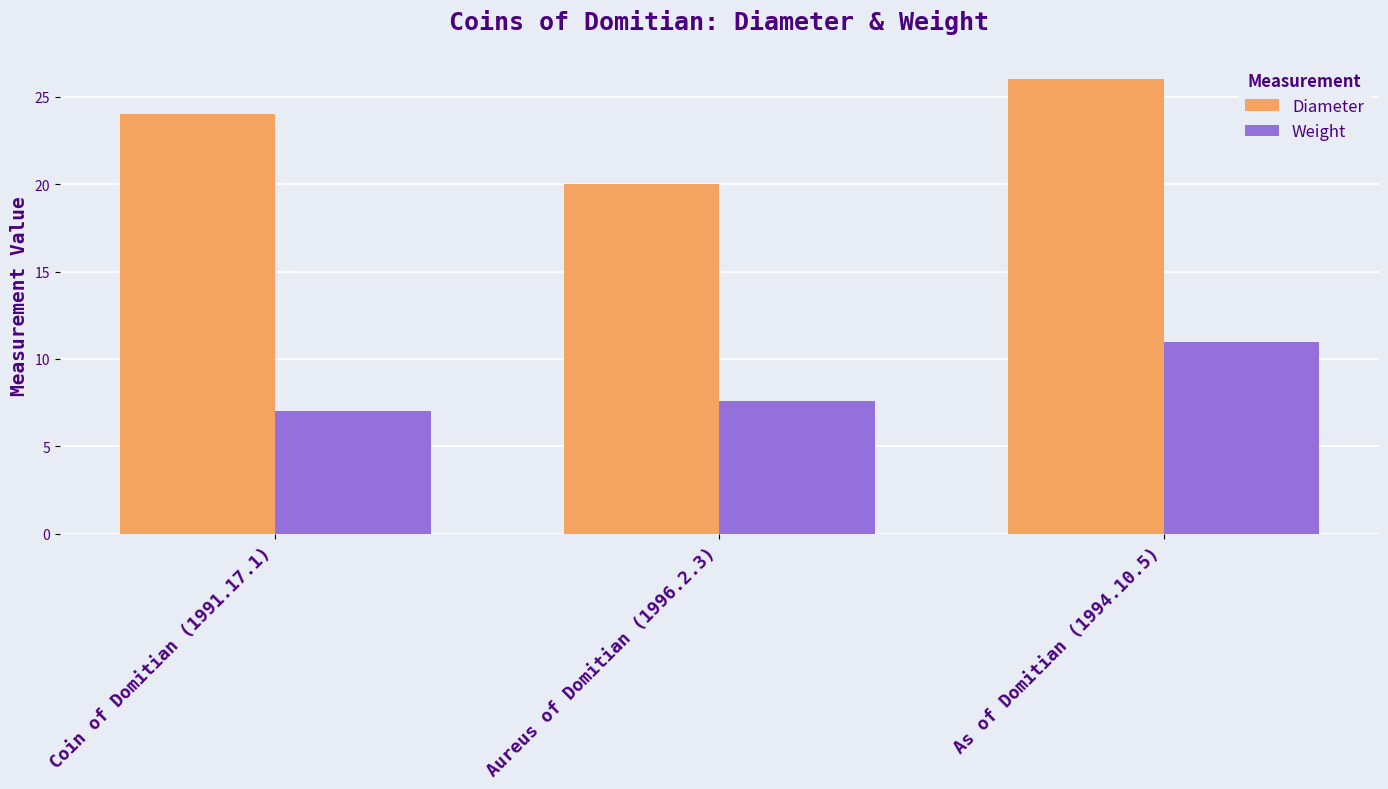

Reading left to right, extract all data points from this chart.

Diameter: 24.0	20.0	26.0
Weight: 7.0	7.6	10.9